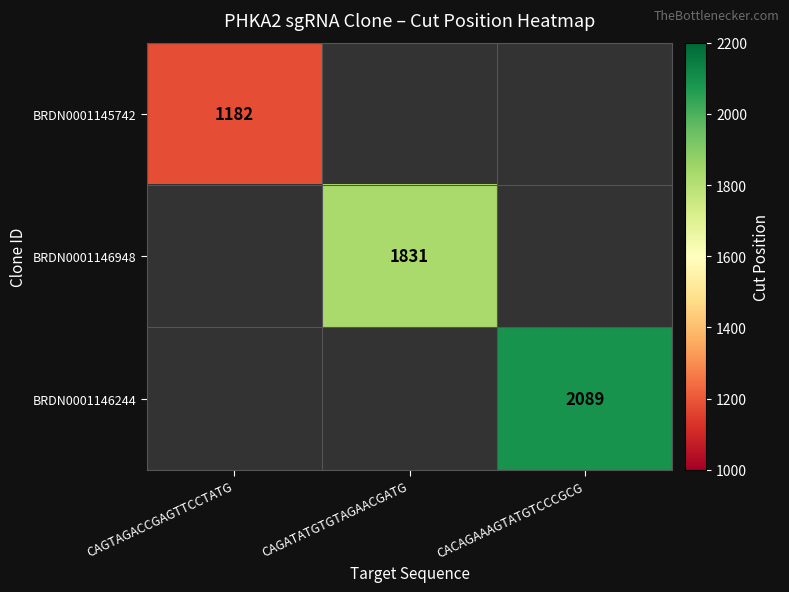

True or false: BRDN0001146244 has a value of 3162 at CACAGAAAGTATGTCCCGCG.

False